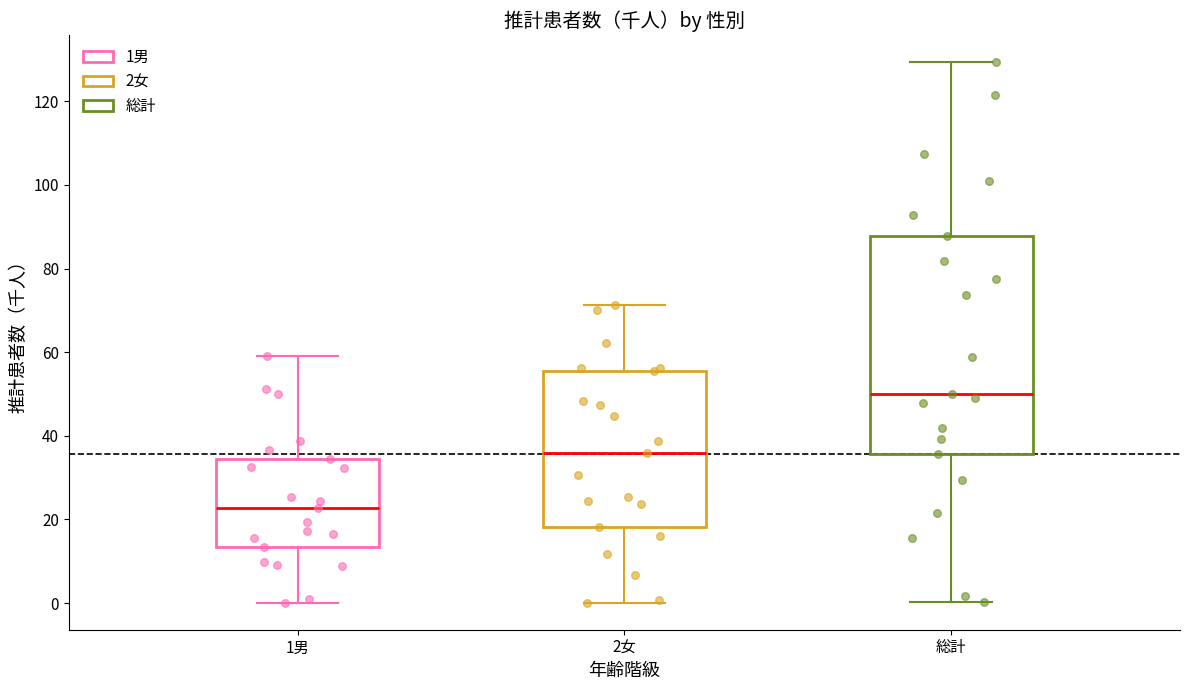

Reading left to right, read every box against the y-axis: the position of its median line, the range the box covers, and the ends of its whiskers. The values are not printed on the chart, so give them approximately, as read against the axis.

1男: median 22, box 14 to 34, whiskers 0 to 60
2女: median 36, box 18 to 56, whiskers 0 to 72
総計: median 50, box 36 to 88, whiskers 0 to 130